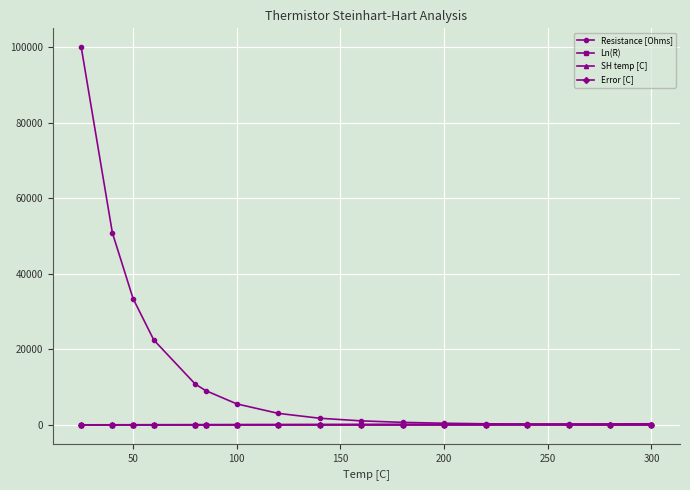

Which series has the widest spread of values?

Resistance [Ohms]